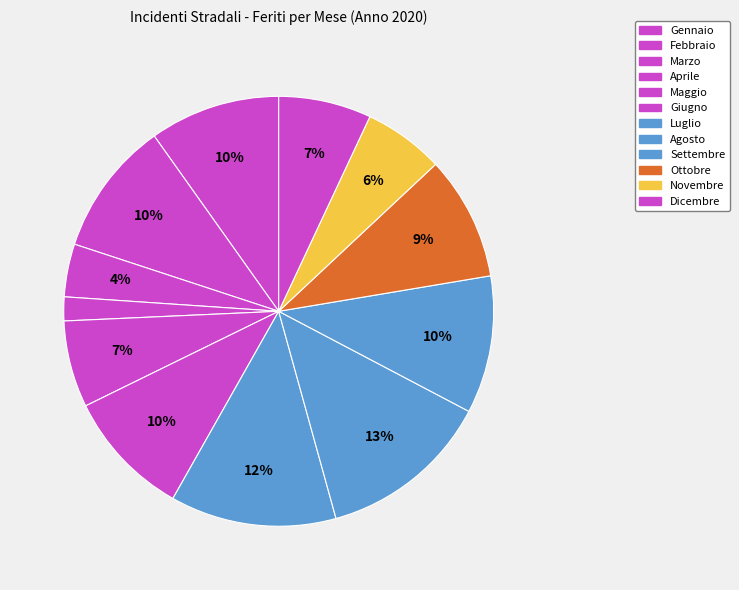

Is Febbraio the majority of the pie?

No